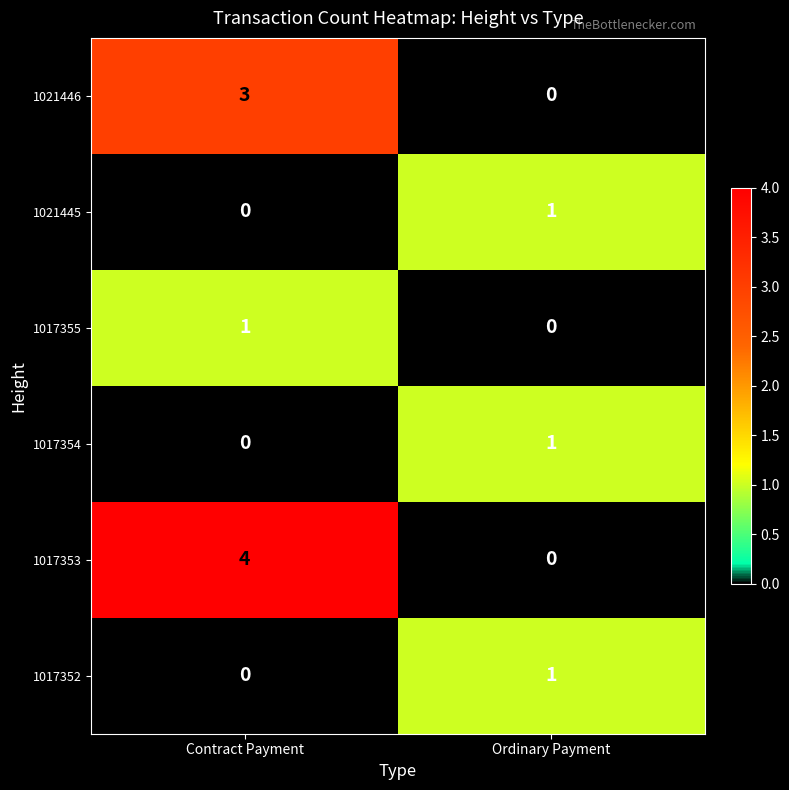

Between Contract Payment and Ordinary Payment, which series saw the biggest shift?

1017353